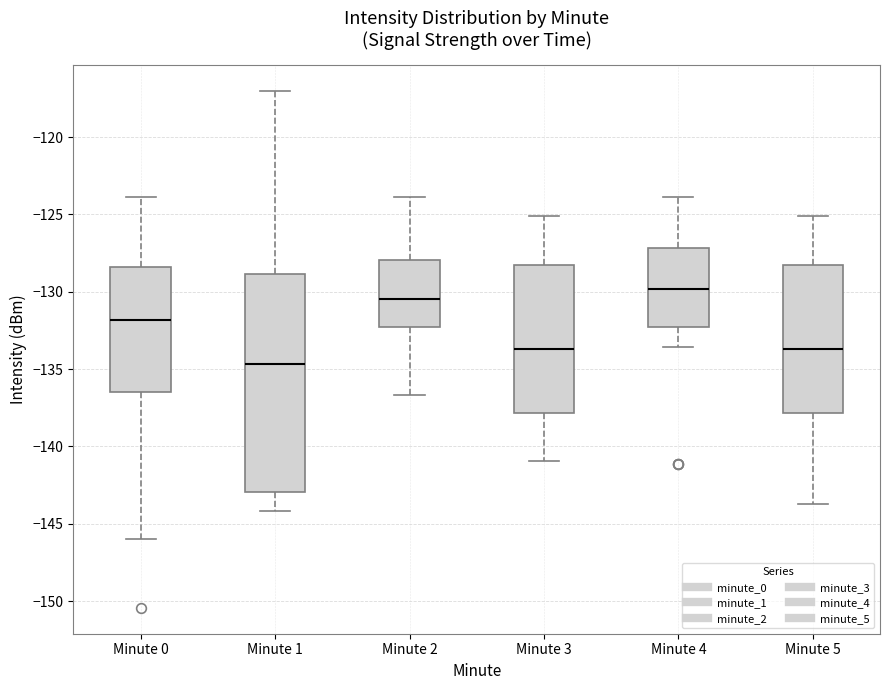

Comparing the boxes themselves (not the whiskers), which one is the tallest?

Minute 1